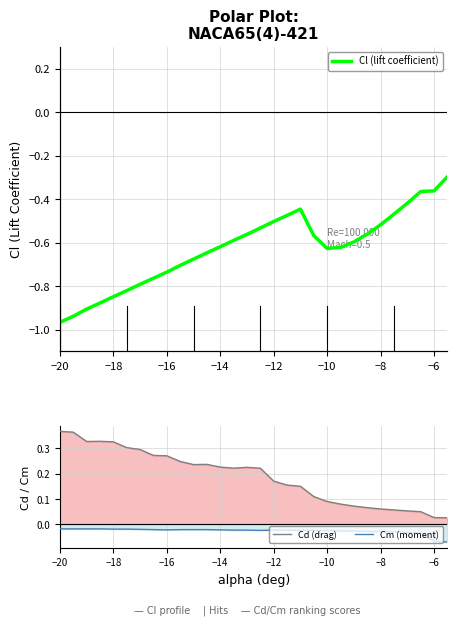

True or false: Cm (moment) and Cd (drag) cross at least once.

False